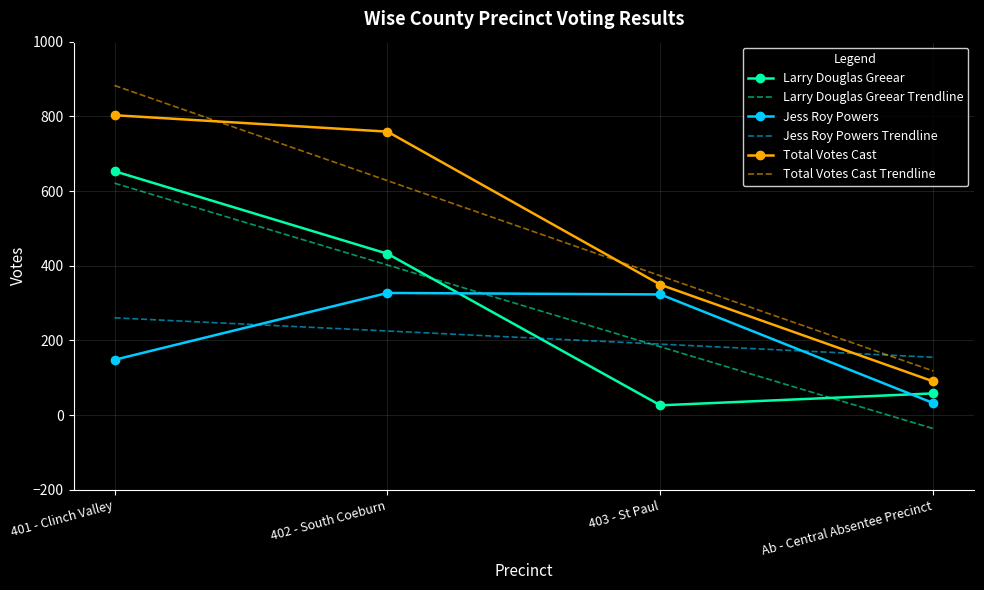

Between 401 - Clinch Valley and 403 - St Paul, which series saw the biggest shift?

Larry Douglas Greear